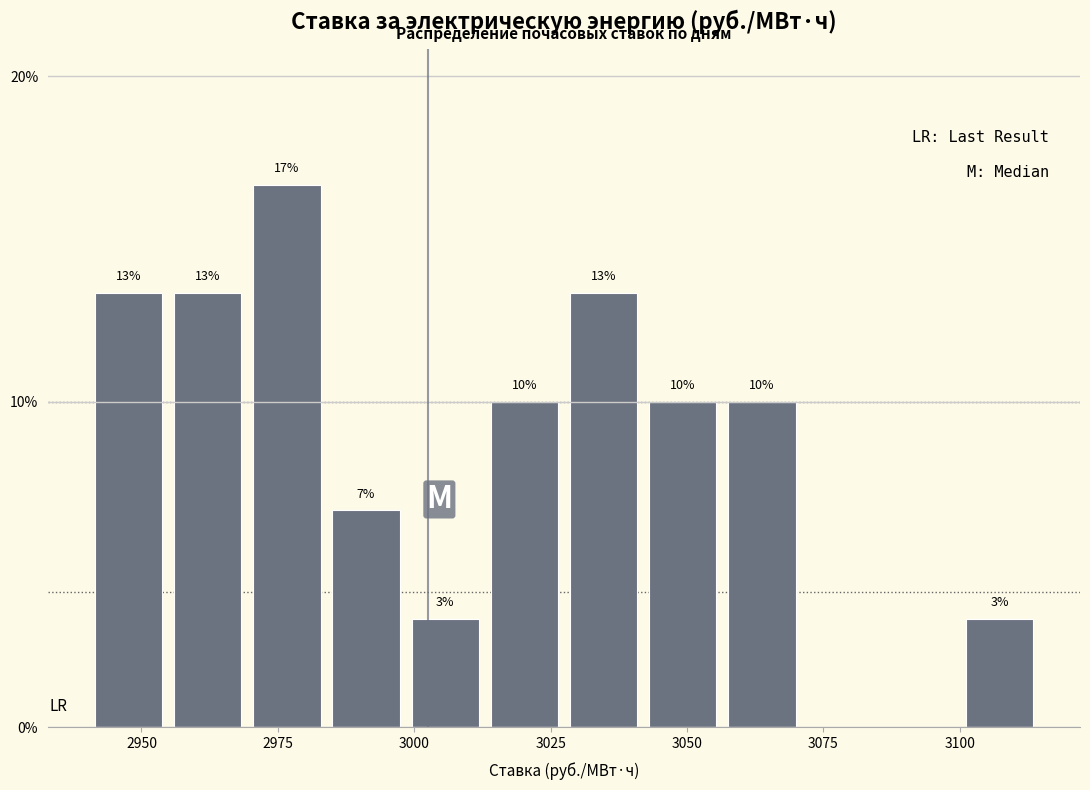

Read against the x-axis, roughly where is the centre of the tallest bar?

2975